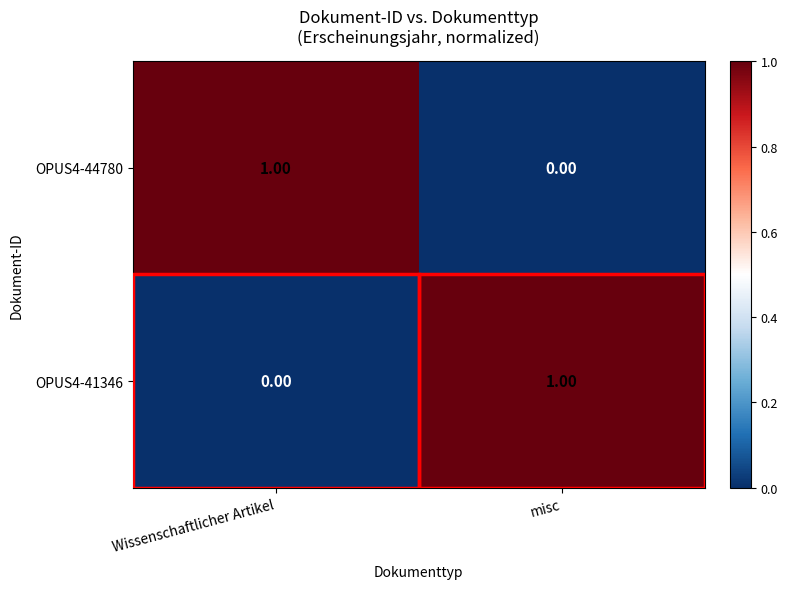

List the labels in order of OPUS4-41346 value, largest first.

misc, Wissenschaftlicher Artikel